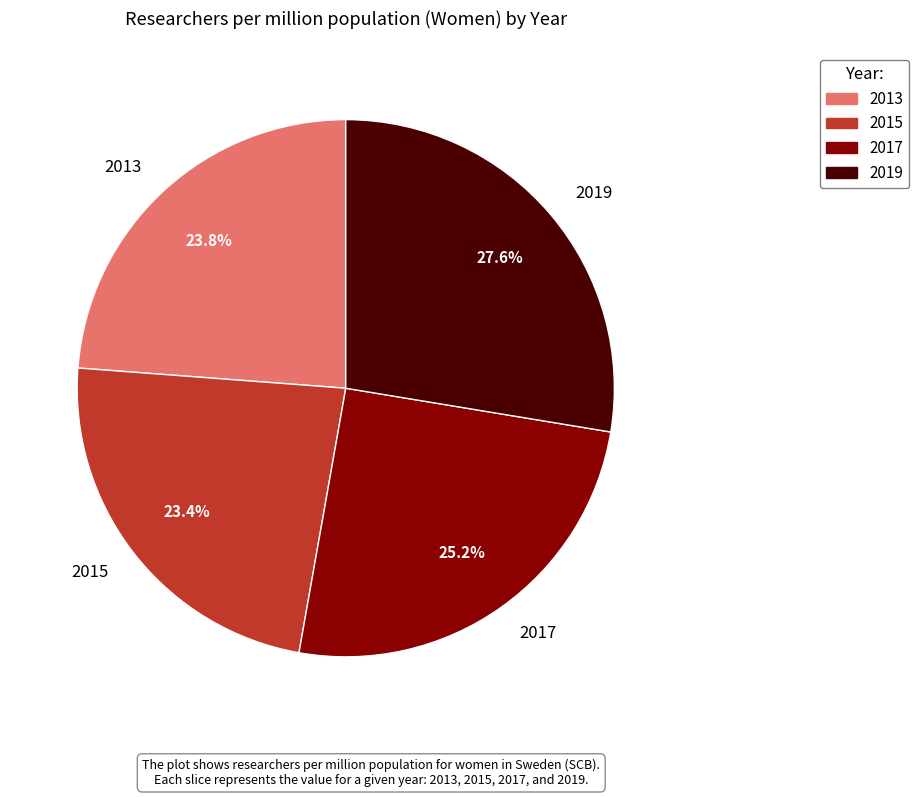

True or false: 2013 accounts for 24% of the total.

True